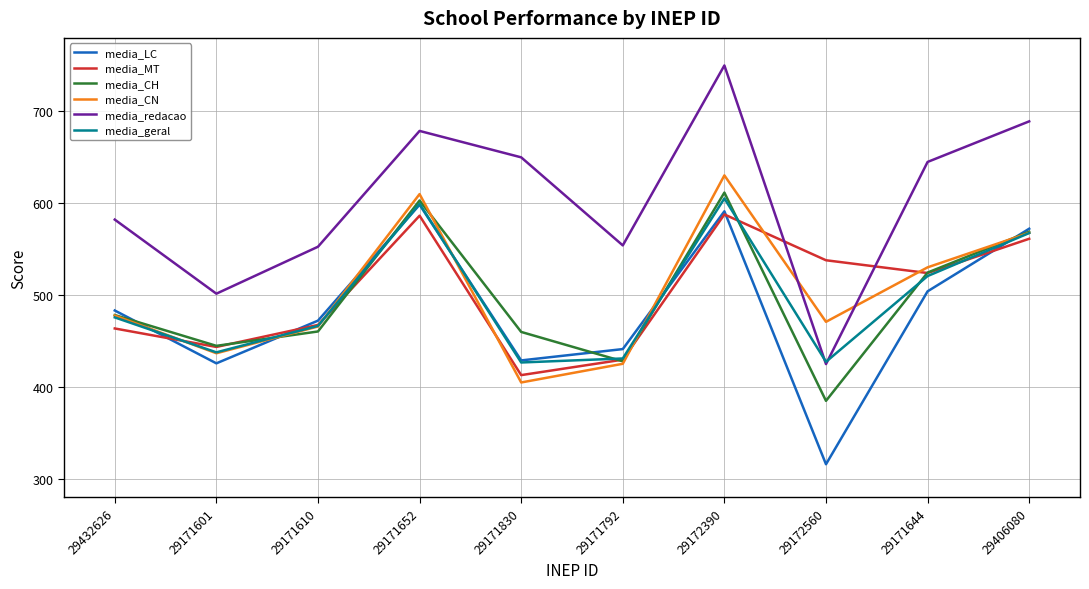

How many series are shown in this chart?

6